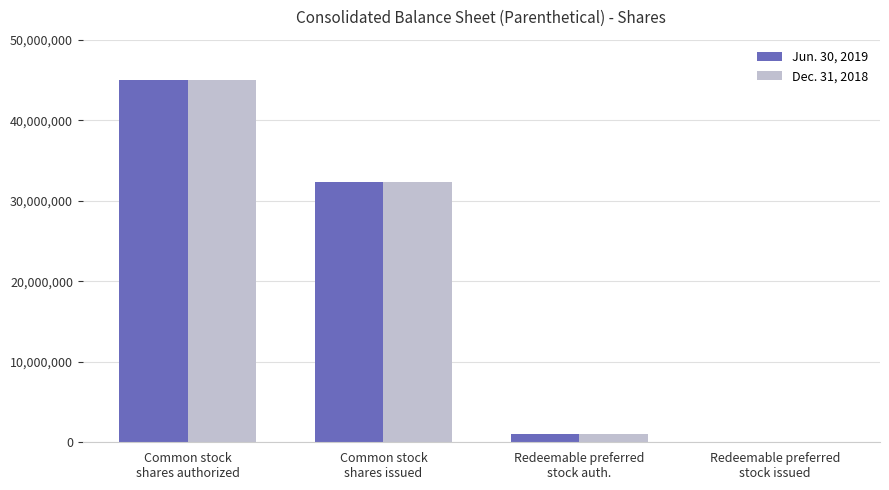

How many categories are shown in the chart?

4